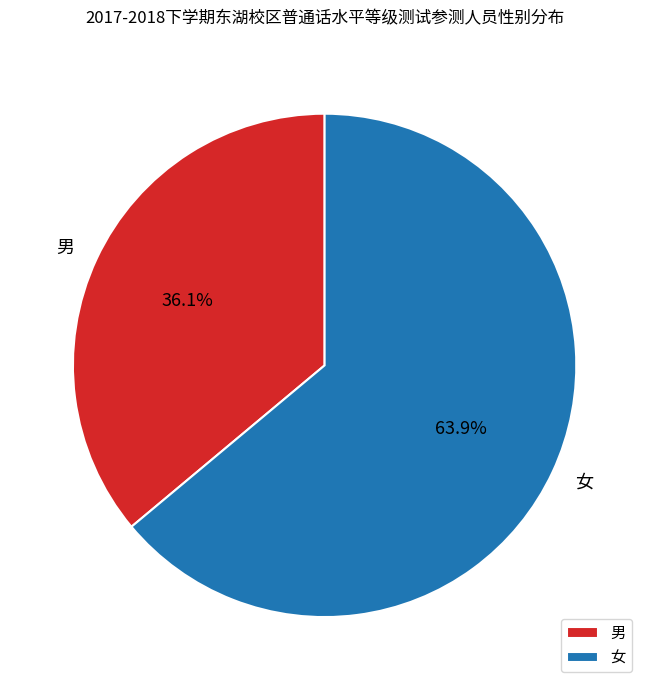

To the nearest percent, what is the average slice percentage?

50%